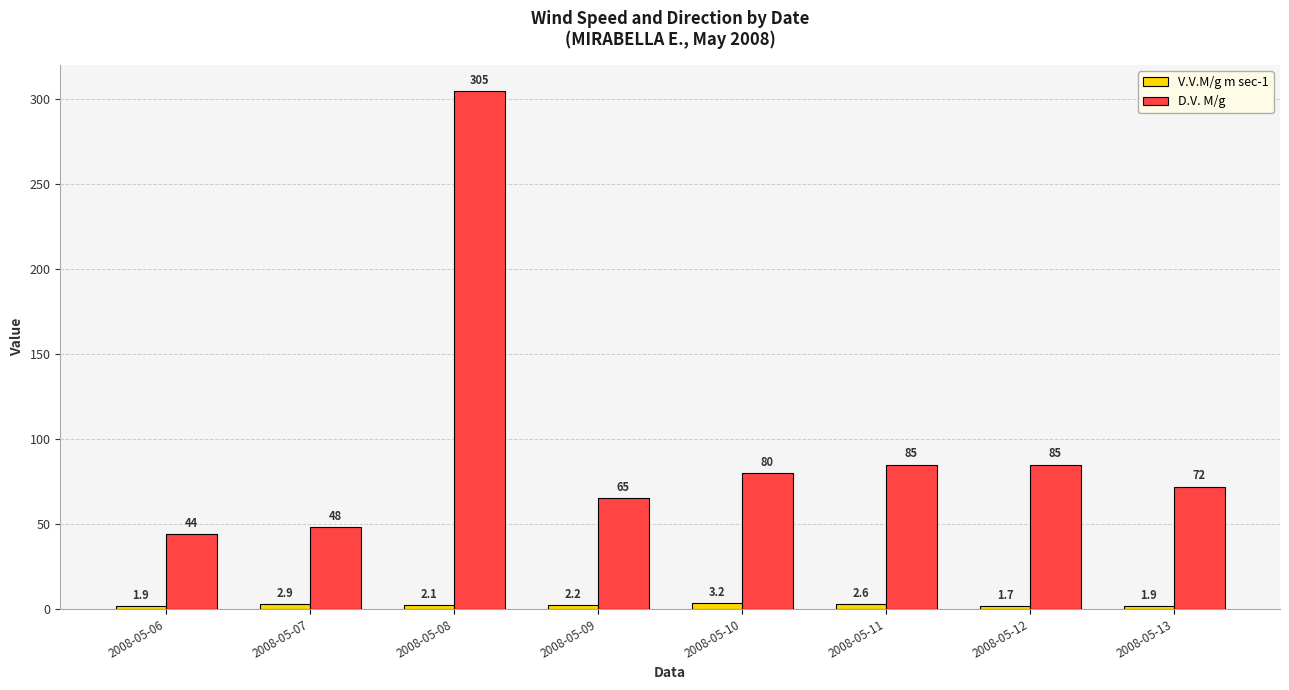

At which category is the sum across all series the highest?

2008-05-08